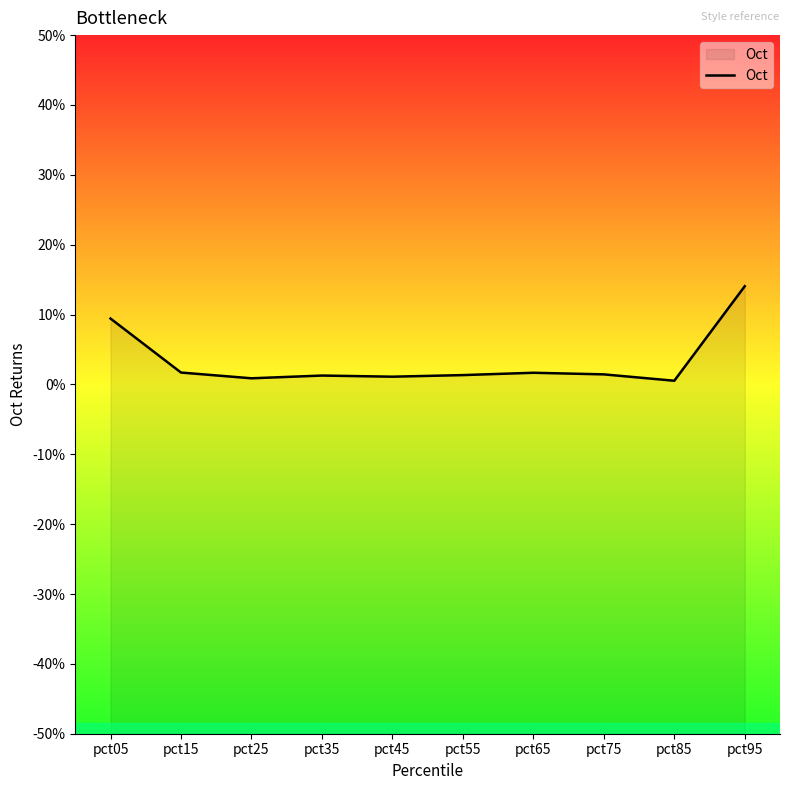

Rank the categories by value from highest to lowest.

pct95, pct05, pct15, pct65, pct75, pct55, pct35, pct45, pct25, pct85